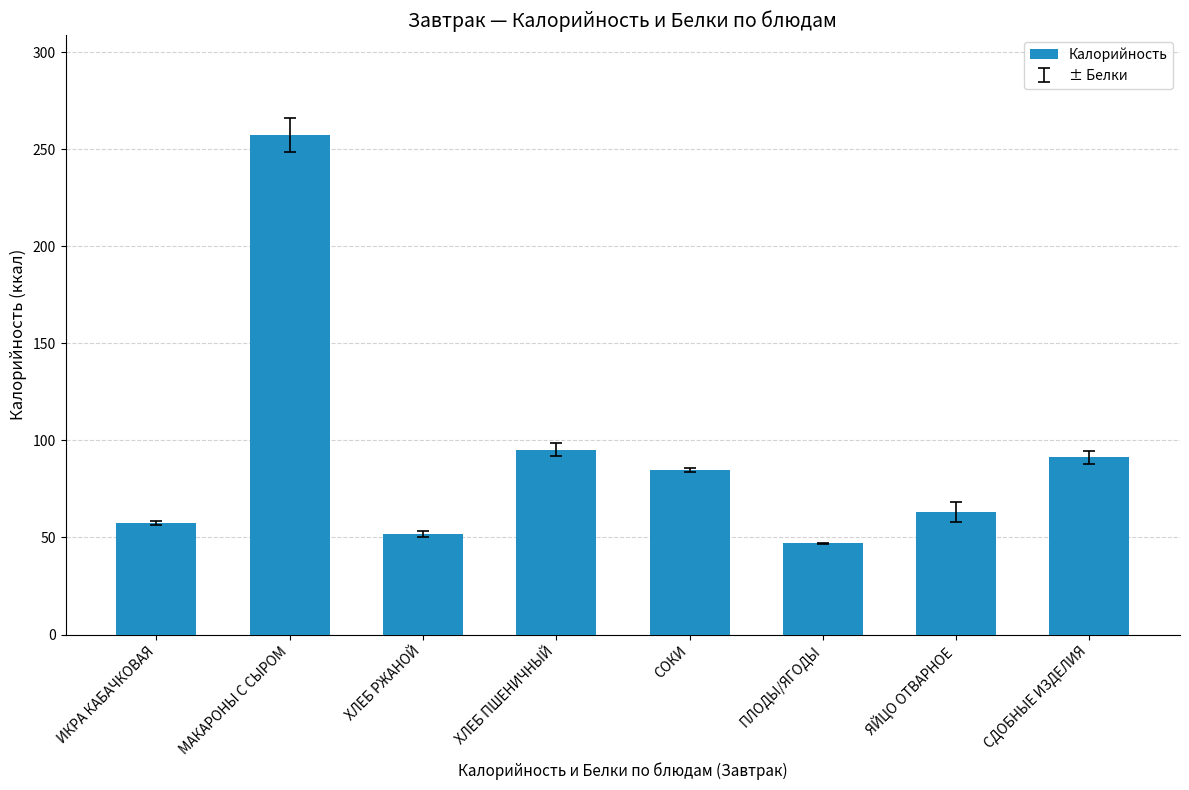

What is the average value?

93.5